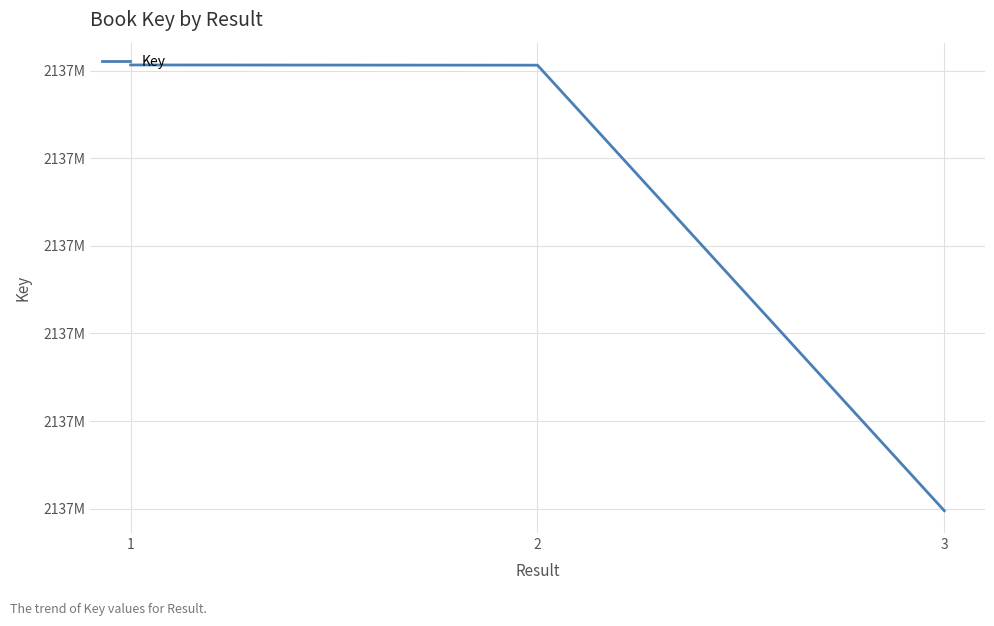

What is the maximum value shown in the chart?

2137700633